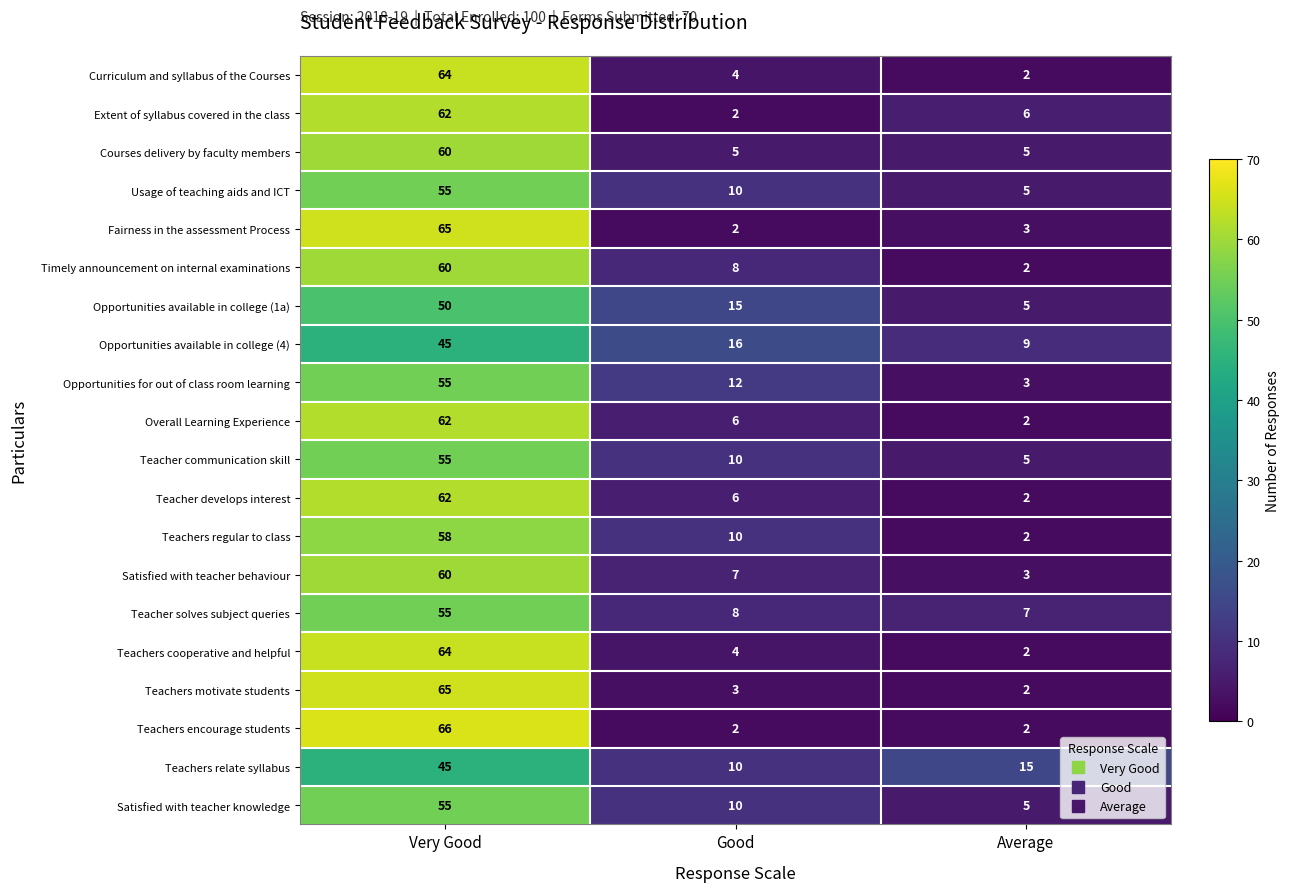

Read the Teacher communication skill value at Good.

10